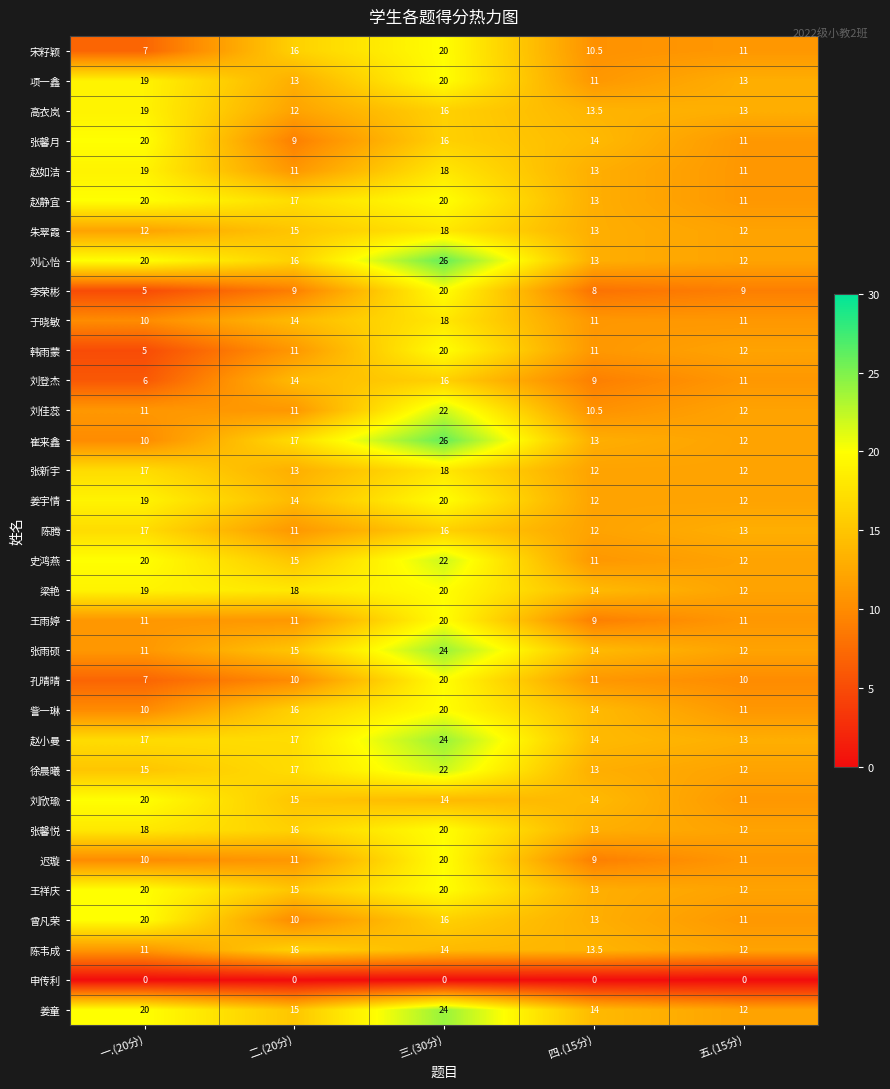

What is the spread (max minus min) of values at 一.(20分)?

20.0